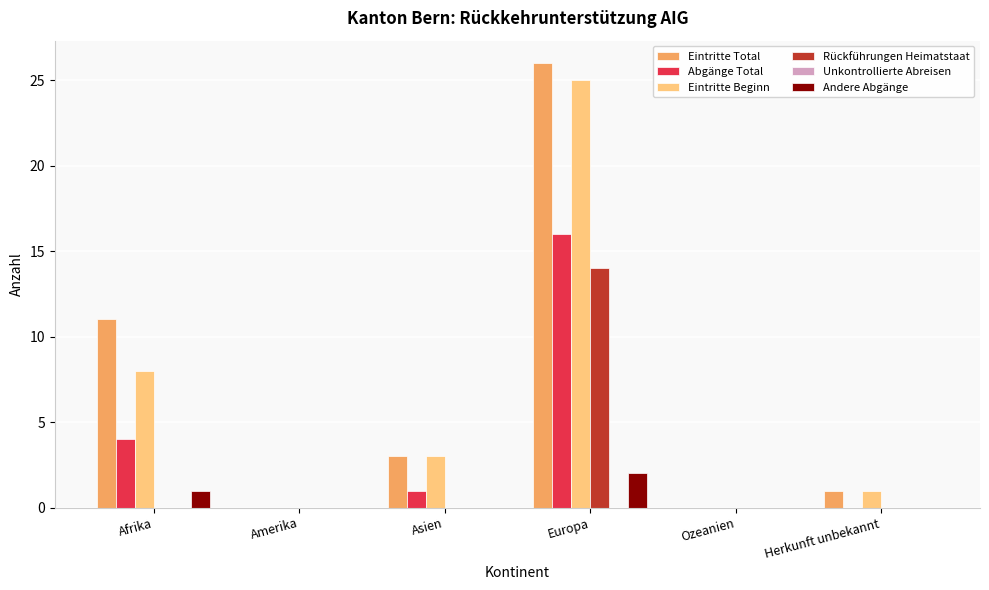

What is the maximum value shown in the chart?

26